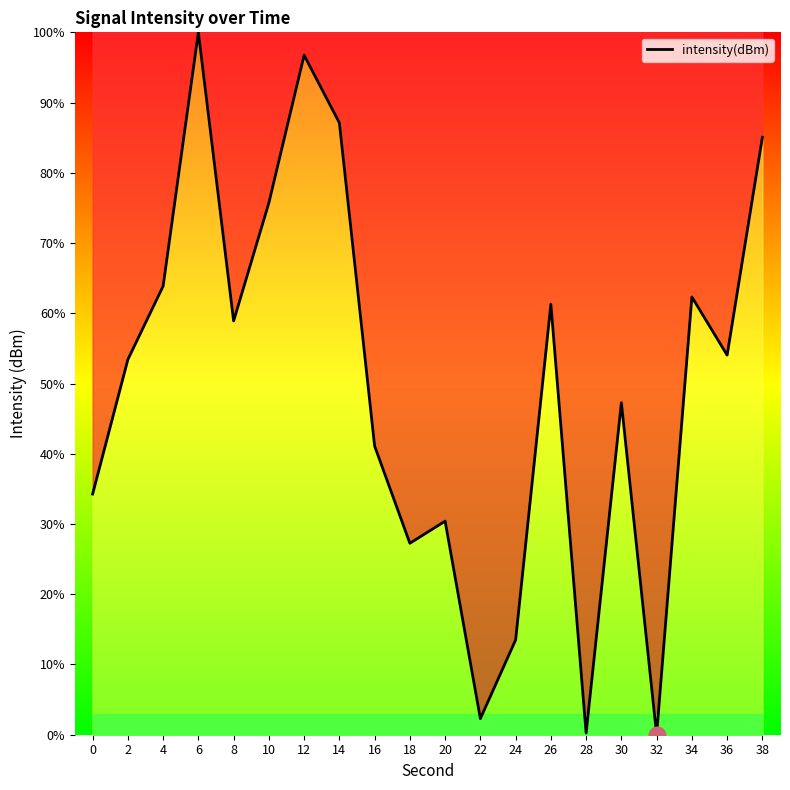

At which label does the data first exceed 54?

4